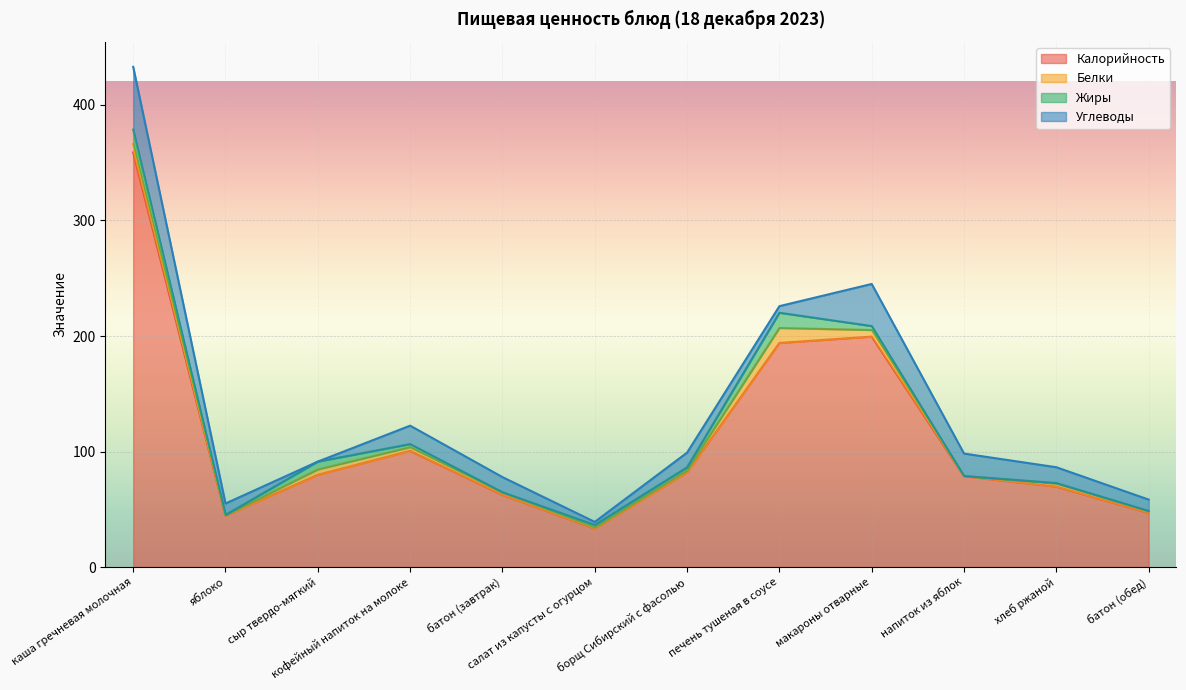

What is the difference between the Углеводы values at батон (завтрак) and яблоко?

3.3